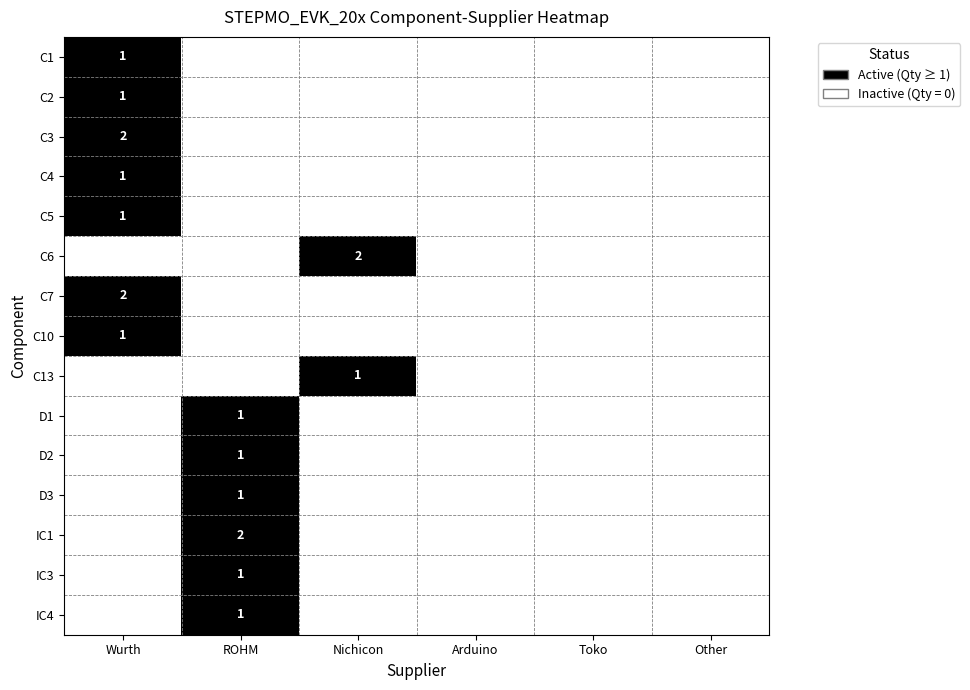

True or false: C1 has a value of 1 at Wurth.

True